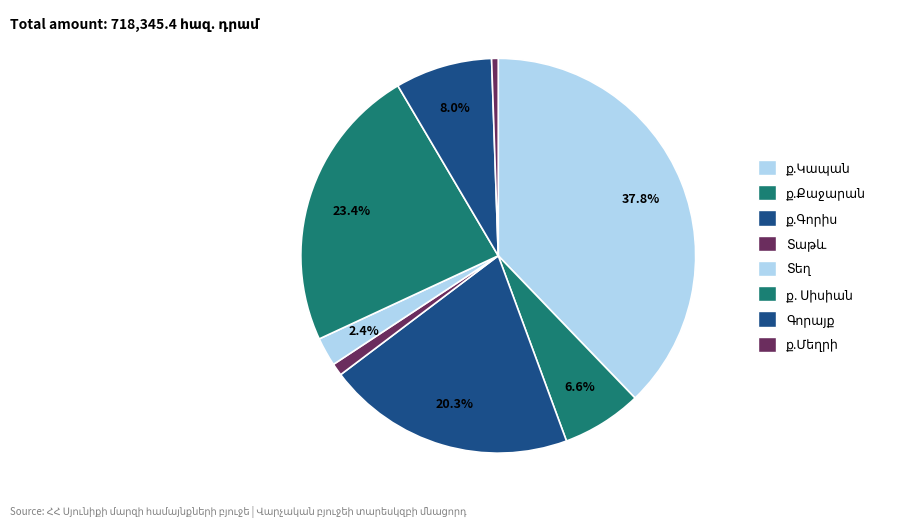

Does ք.Գորիս account for over 50% of the chart?

No